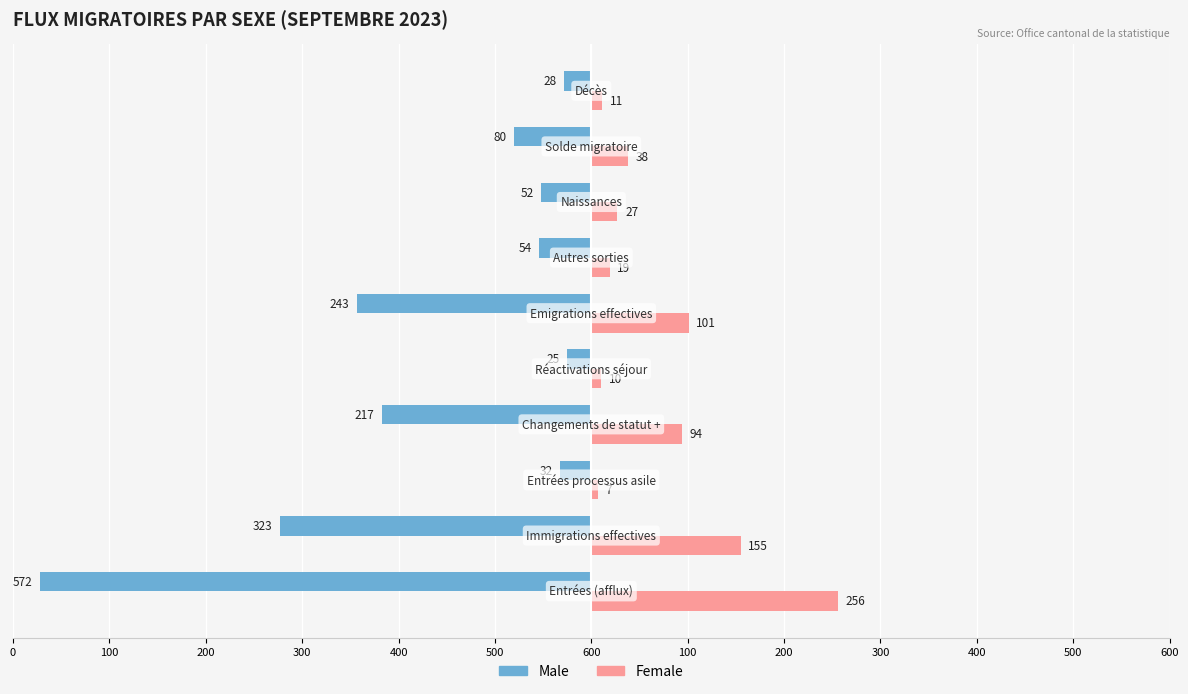

What are all the series names shown in the legend?

Male, Female